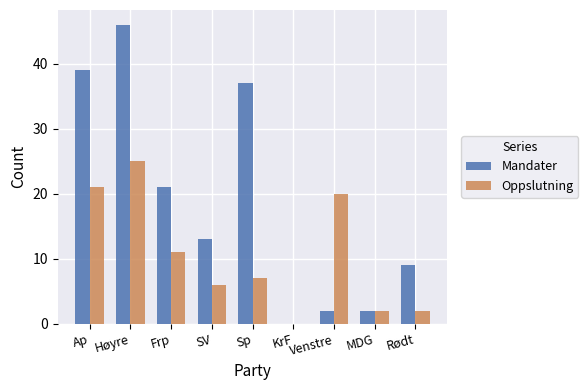

Reading left to right, extract all data points from this chart.

Mandater: 39	46	21	13	37	0	2	2	9
Oppslutning: 21	25	11	6	7	0	20	2	2